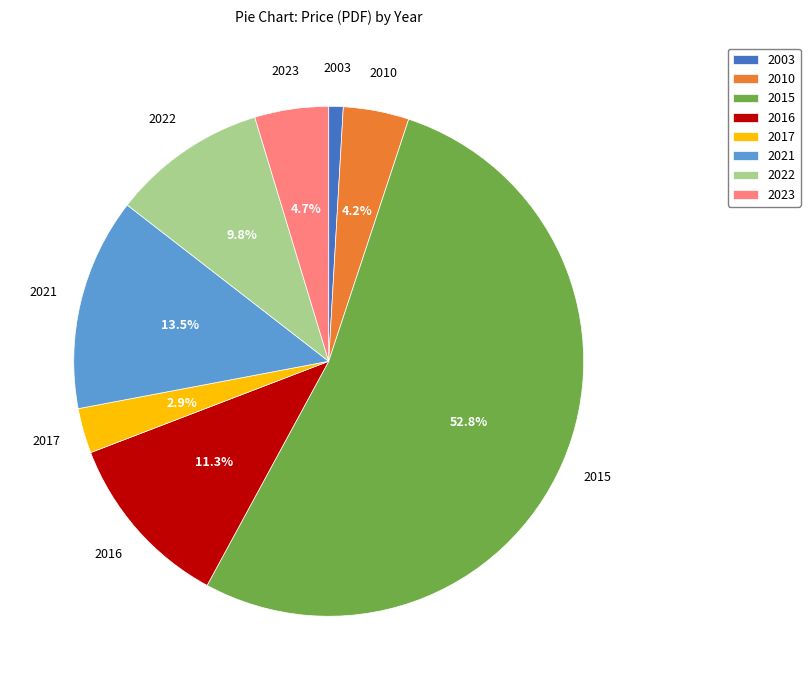

To the nearest percent, what is the combined percentage of 2021 and 2023?

18%